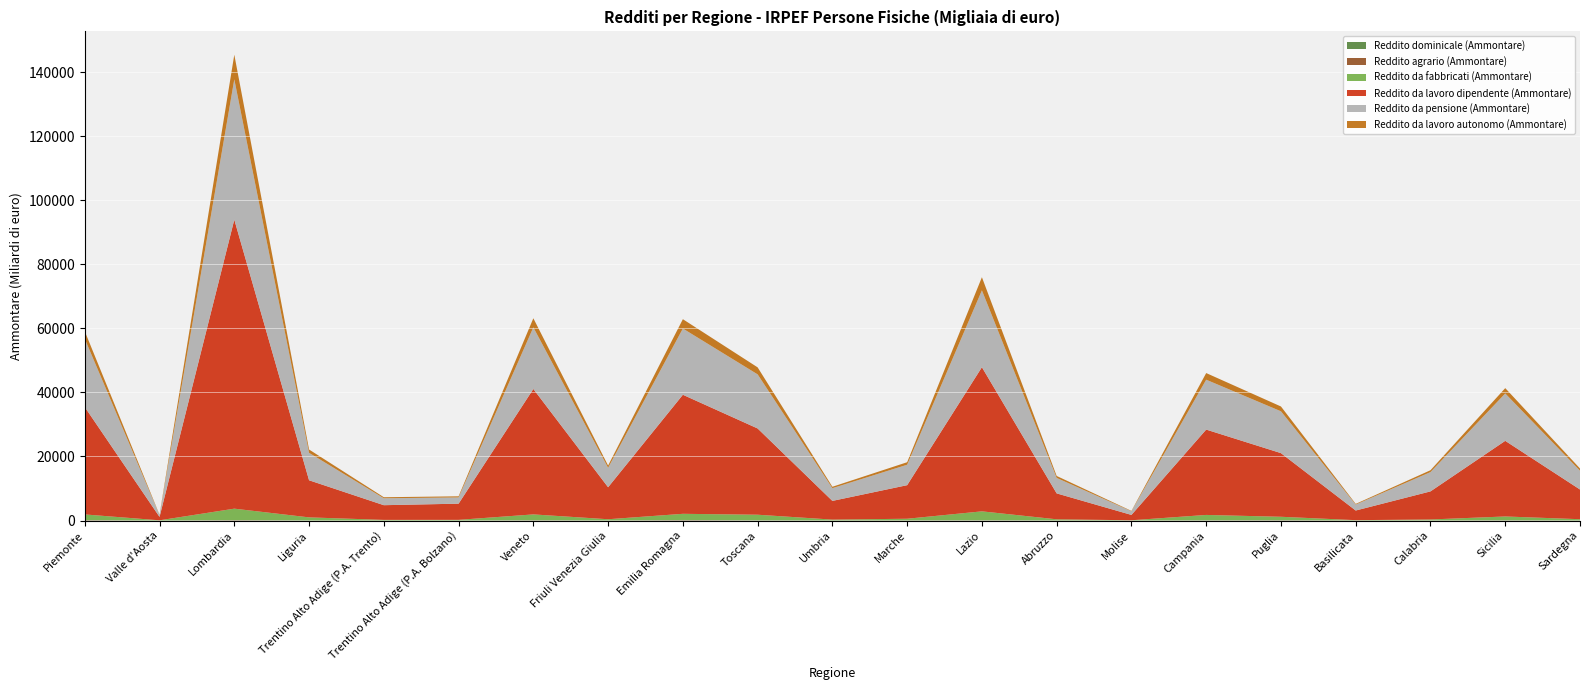

Reading left to right, transcribe all the data shown in this chart.

Reddito dominicale (Ammontare): 60812	1414	66308	11756	2968	4623	53240	16330	85931	34268	15545	28010	41625	19258	9355	36379	61348	13820	16069	45343	18153
Reddito agrario (Ammontare): 88384	1521	76883	11756	2968	4623	53240	16330	85931	34268	15545	28010	41625	19258	9355	36379	61348	13820	16069	45343	18153
Reddito da fabbricati (Ammontare): 1753194	65894	3560990	959764	193583	202368	1804894	367490	1922651	1743455	257553	500551	2782005	342621	62048	1673929	1048852	85938	295149	1174357	374435
Reddito da lavoro dipendente (Ammontare): 33533851	1065316	90254899	11589074	4588490	5051966	39174219	9991773	37181743	26939077	5838840	10483173	45018455	8092593	1667788	26653534	19877667	3009655	8767683	23622178	9274346
Reddito da pensione (Ammontare): 21303175	568395	43832771	8565461	2165586	1943740	19243555	6081226	20686914	16895480	3974236	6381942	23997511	4834856	1133090	15581365	13062706	1867351	6024613	14790600	5875511
Reddito da lavoro autonomo (Ammontare): 2365855	98105	7695464	1041779	321338	353776	2838054	691362	2915759	2188525	439916	785503	4105468	609825	120751	2070700	1504700	205742	585169	1673104	686557